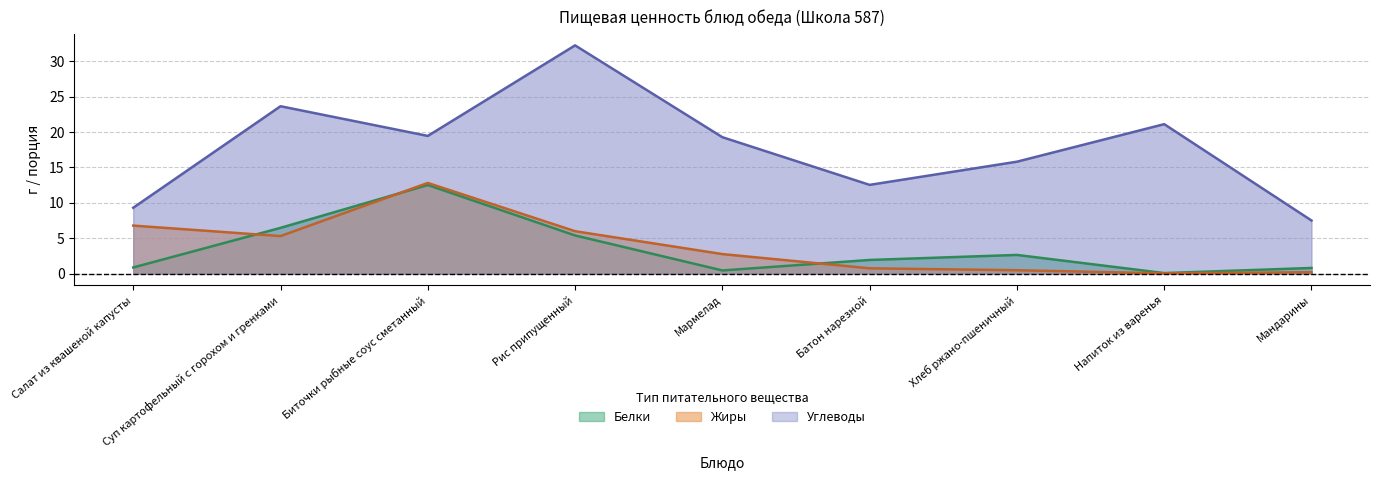

List the series in order of their peak value, highest first.

Углеводы, Жиры, Белки